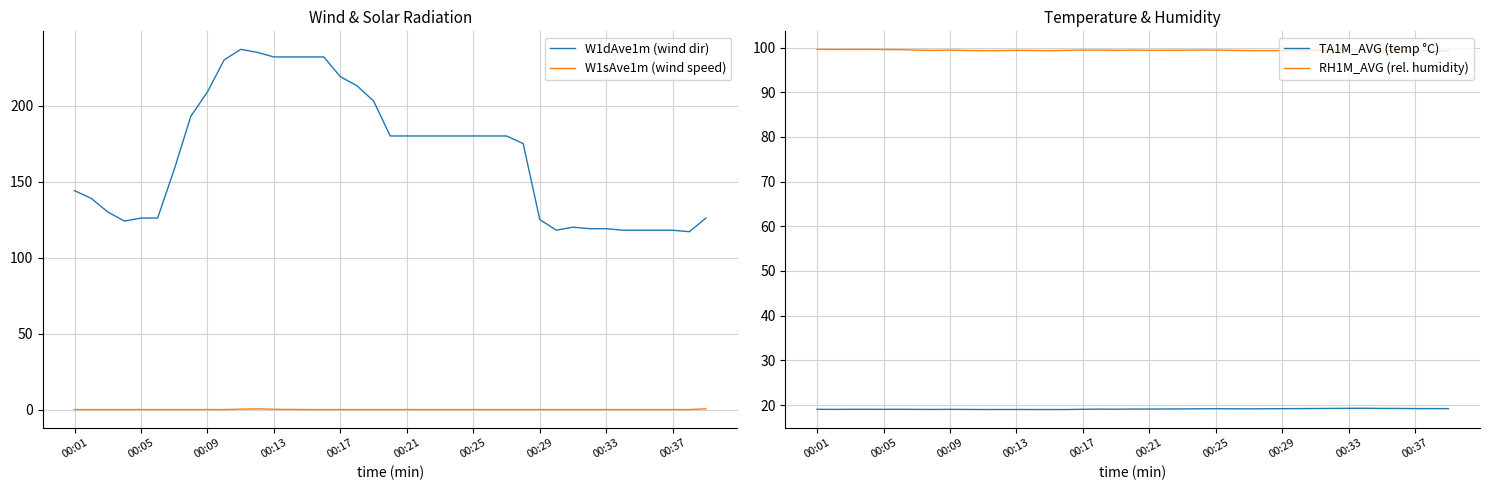

True or false: RH1M_AVG (rel. humidity) and TA1M_AVG (temp °C) intersect in this chart.

False